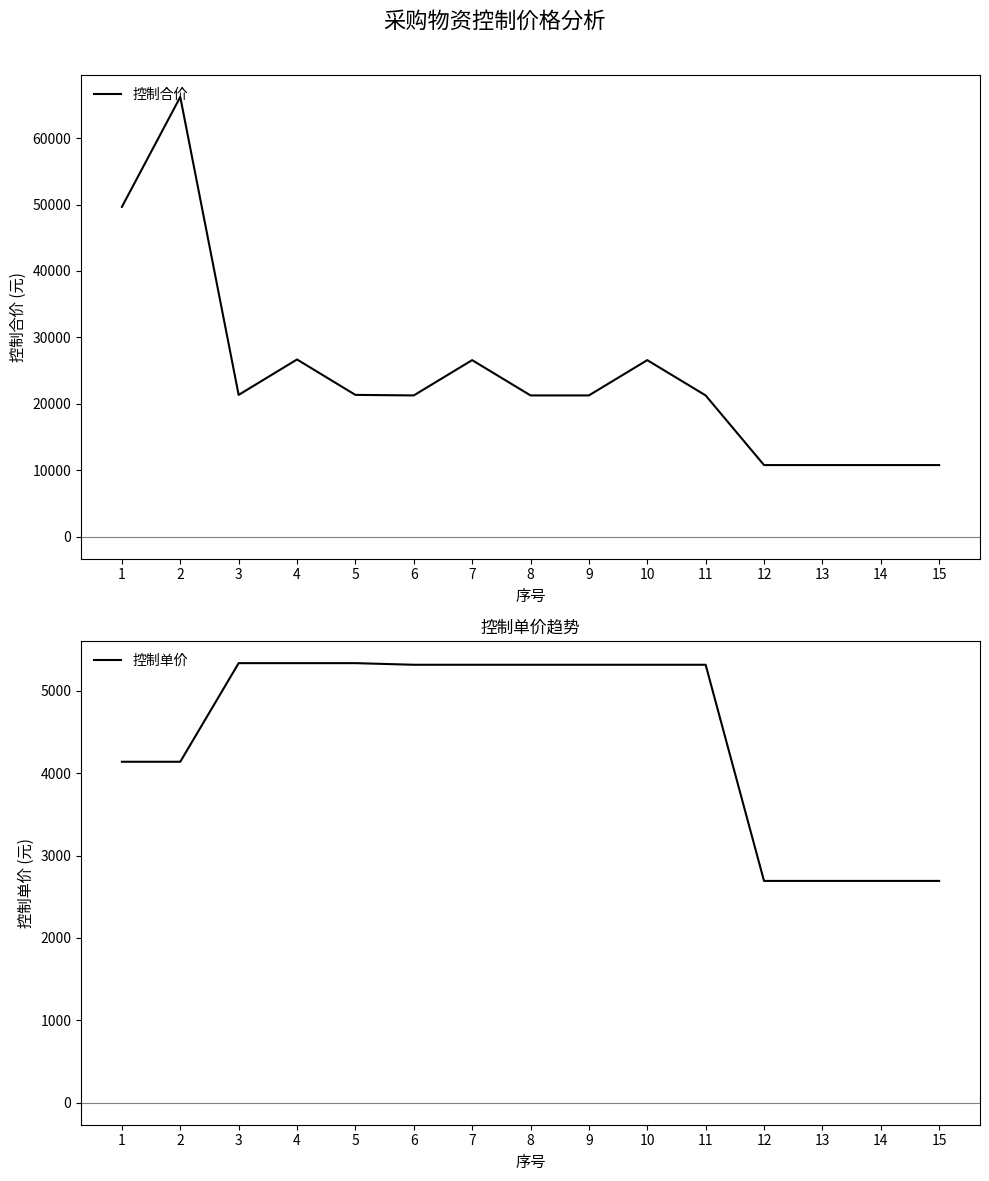

The 控制单价 series shows 2612.7 at 4. True or false?

False